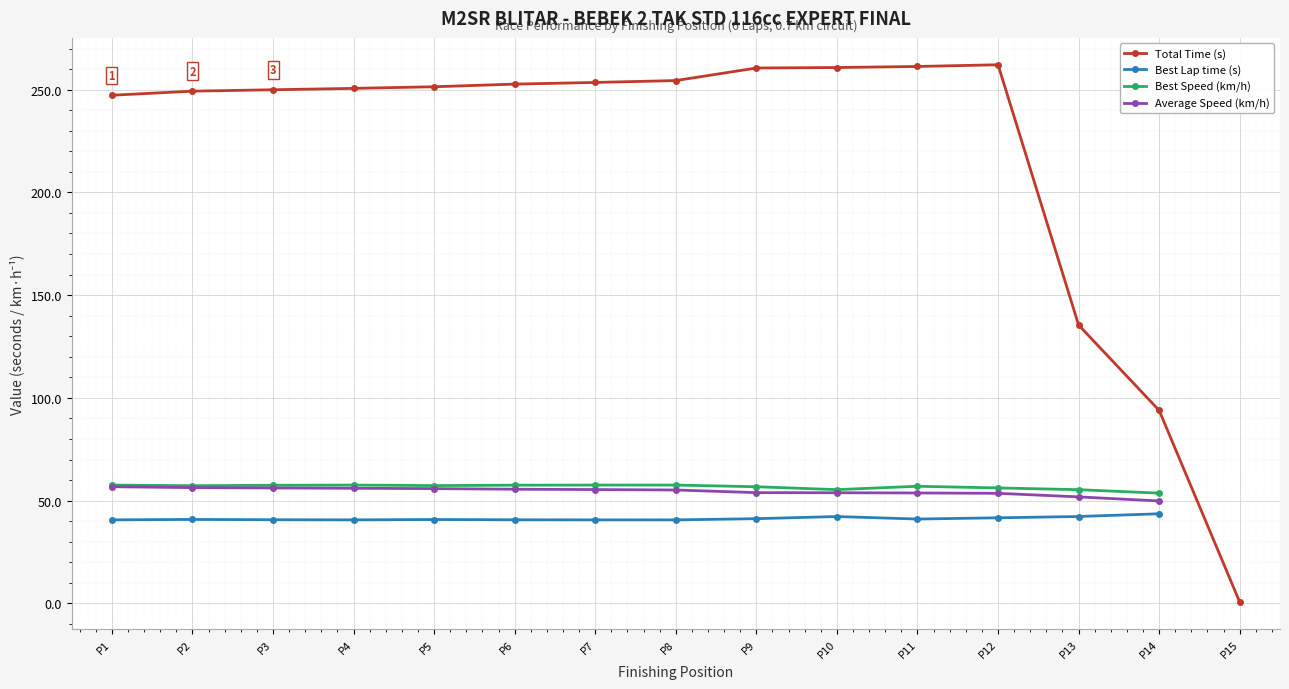

True or false: Best Speed (km/h) and Best Lap time (s) intersect in this chart.

False